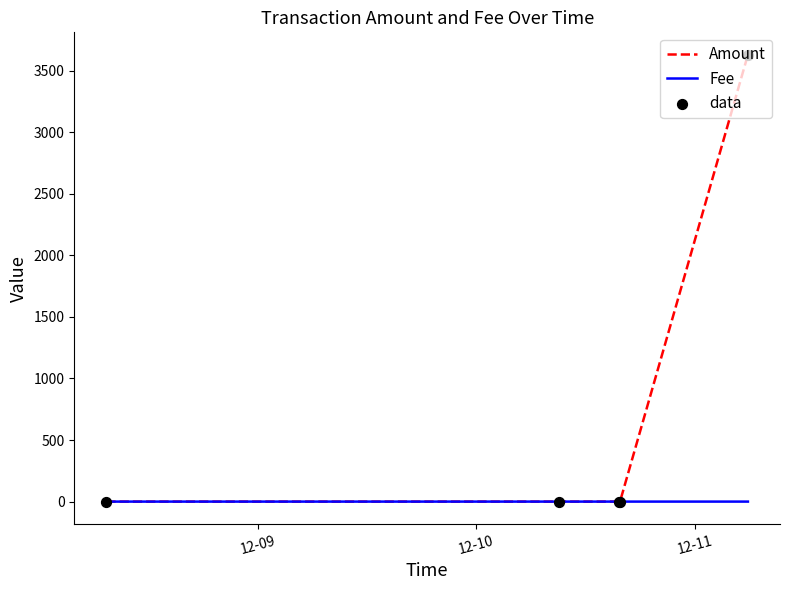

At how many categories does at least one series exceed 3087?

1